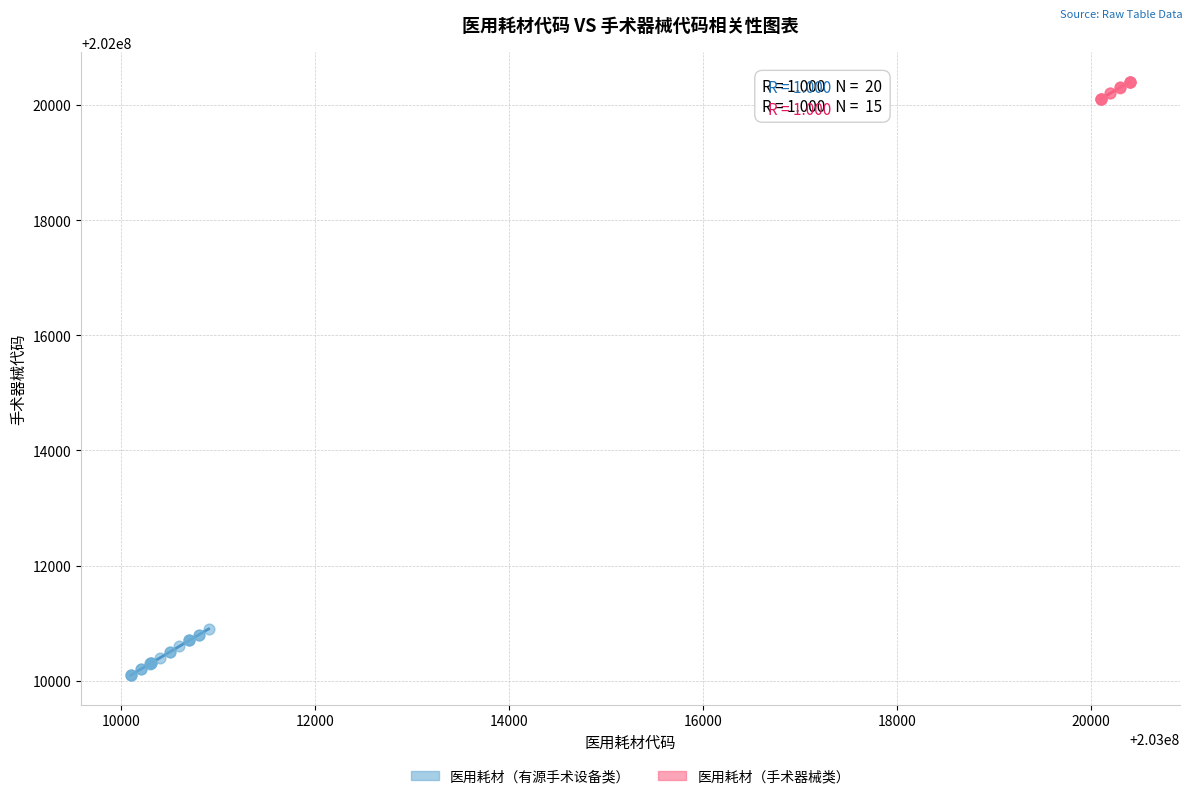

Which series has the widest spread of Y values?

医用耗材（有源手术设备类）